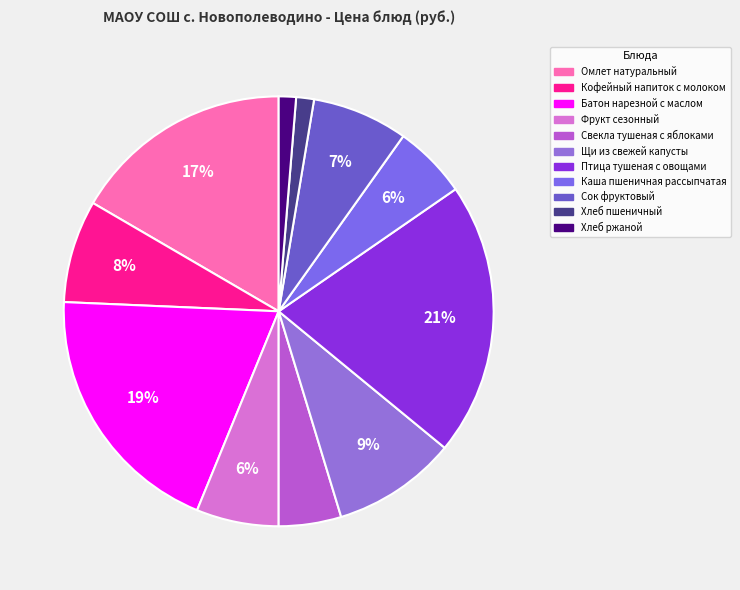

True or false: Кофейный напиток с молоком accounts for 8% of the total.

True